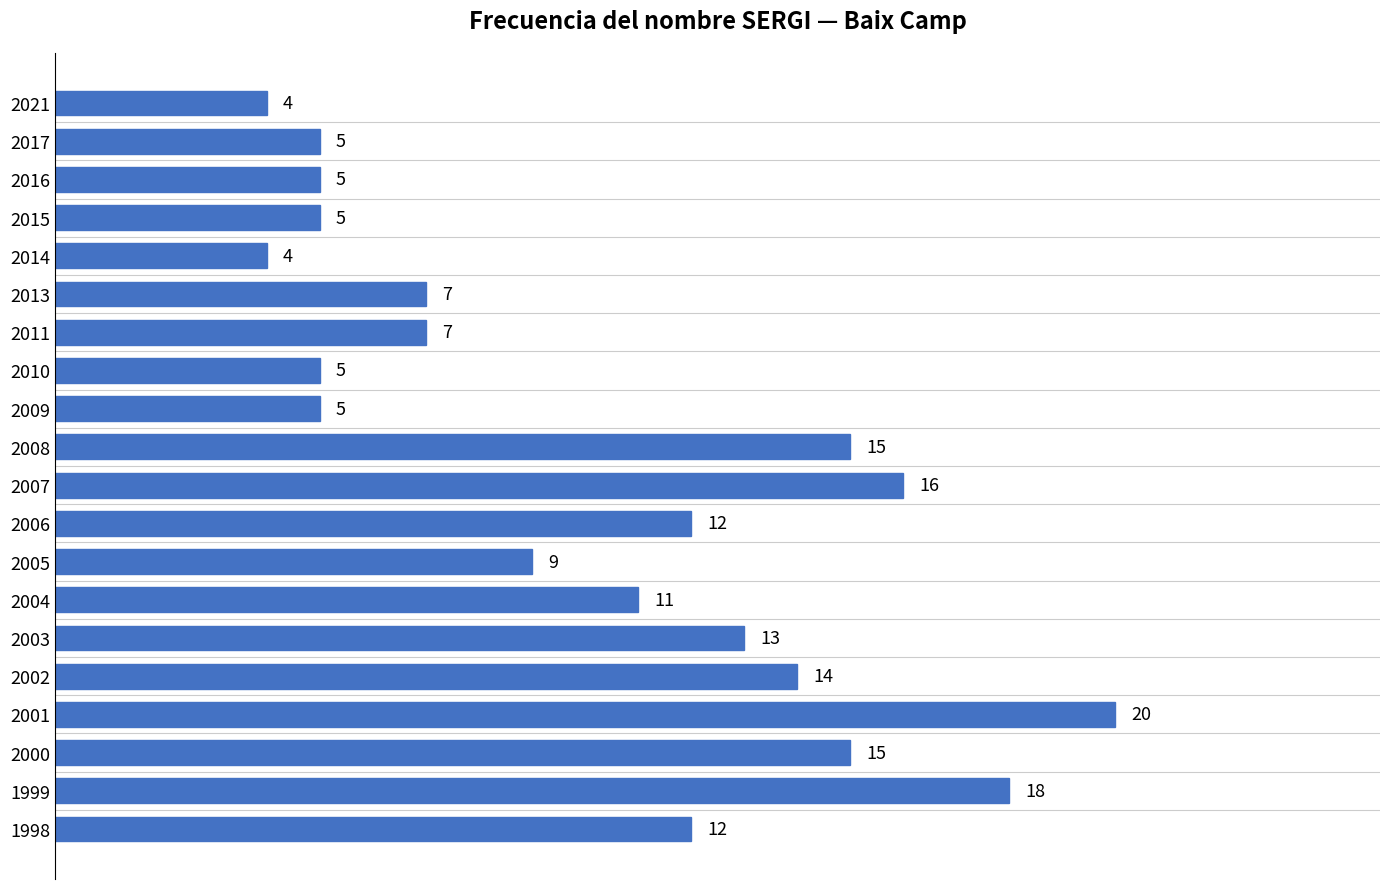

Which label corresponds to the largest value in the chart?

2001